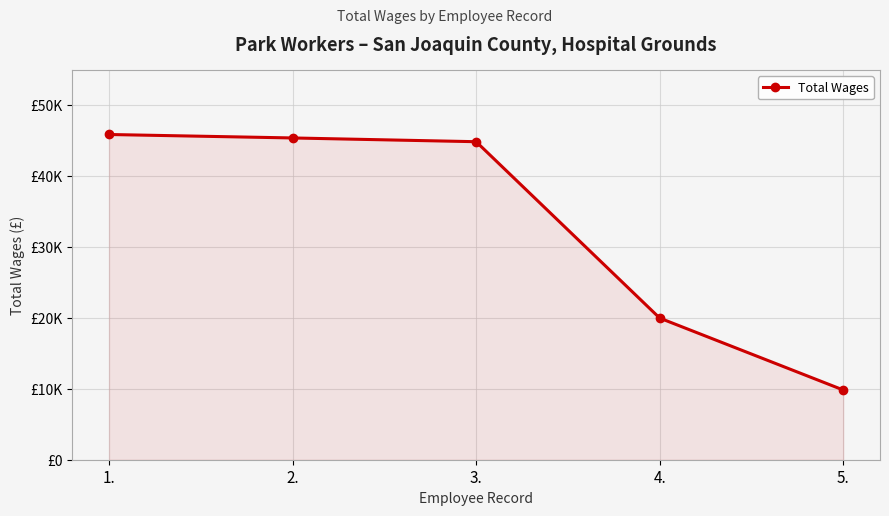

Reading right to left, extract all data points from this chart.

5.=9837	4.=19985	3.=44874	2.=45404	1.=45891